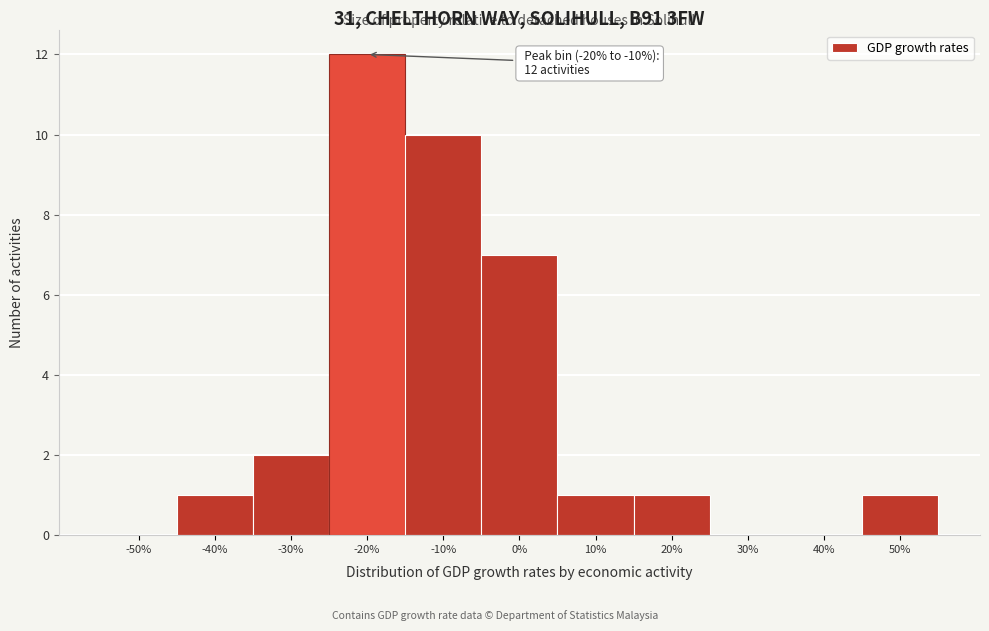

Reading right to left, what are all the values shown in this chart?

50%=1	40%=0	30%=0	20%=1	10%=1	0%=7	-10%=10	-20%=12	-30%=2	-40%=1	-50%=0